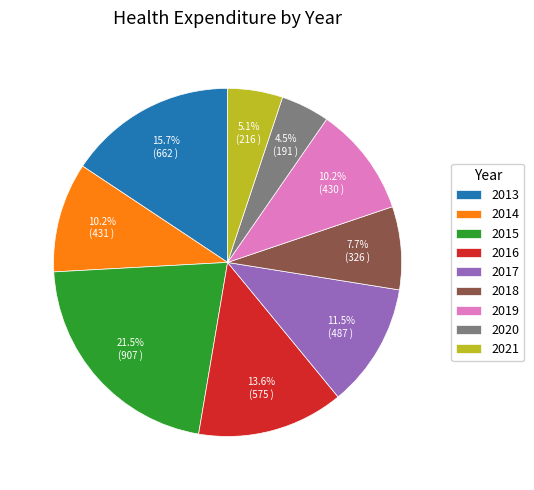

What portion of the pie excludes 2021?

94.9%